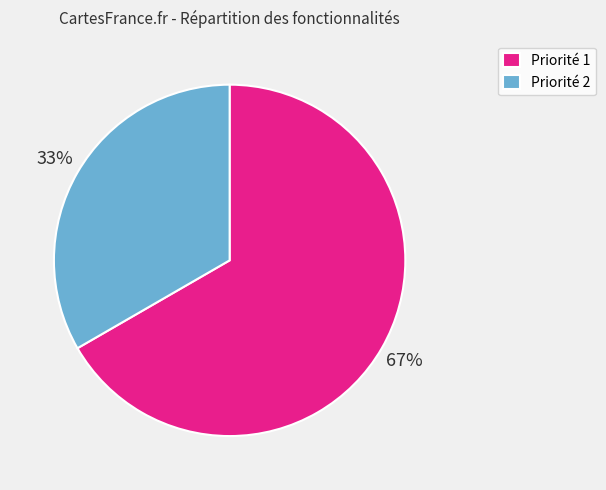

Which slice is the largest?

Priorité 1